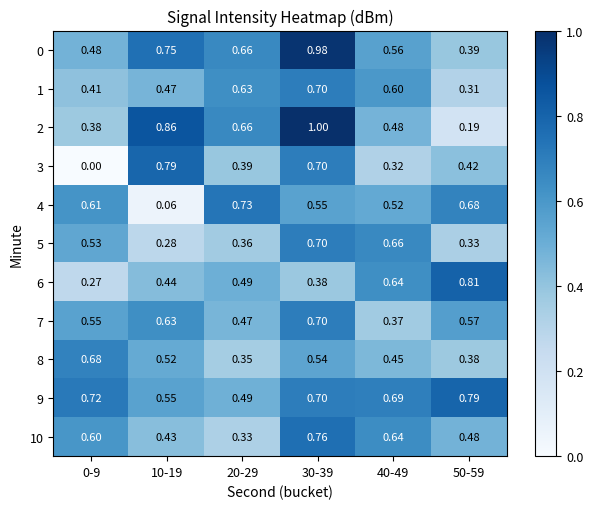

Is the value of 8 at 30-39 greater than the value of 9 at 10-19?

No